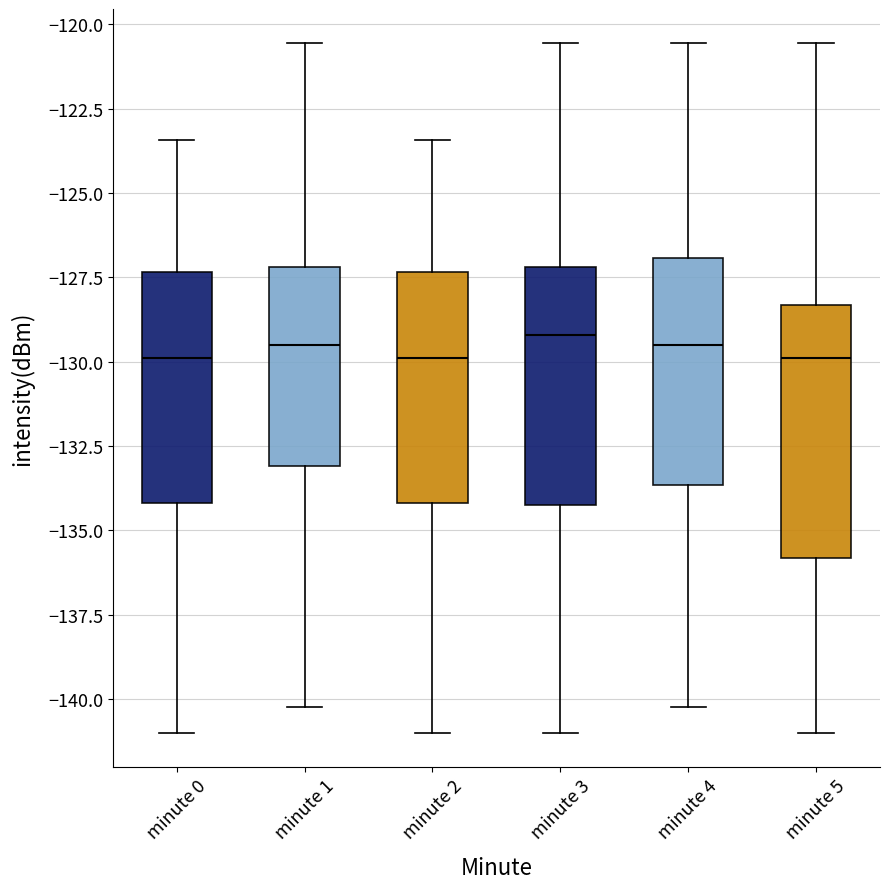

Where does the median line of the box for minute 0 sit on the y-axis? The values are not printed on the chart, so give them approximately, as read against the axis.

-130.0